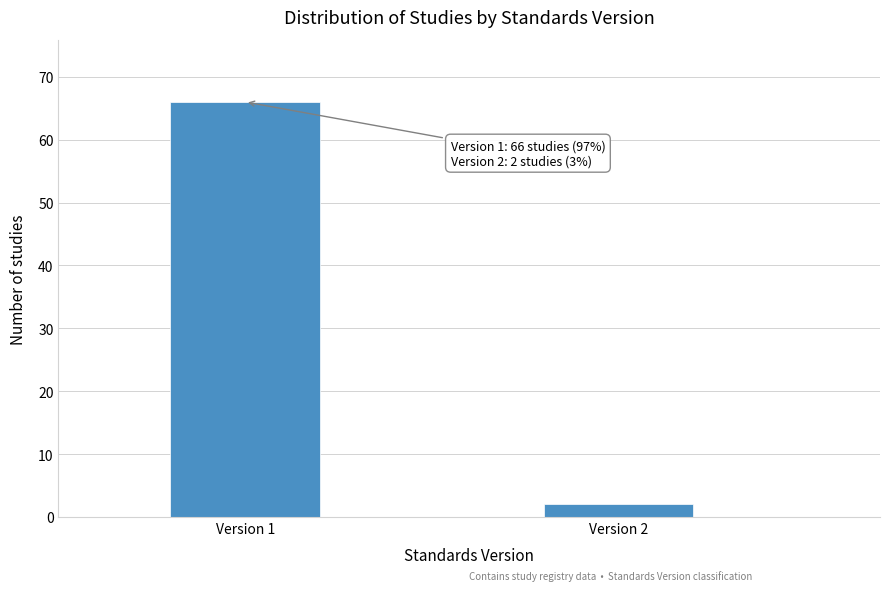

Reading left to right, extract all data points from this chart.

66	2